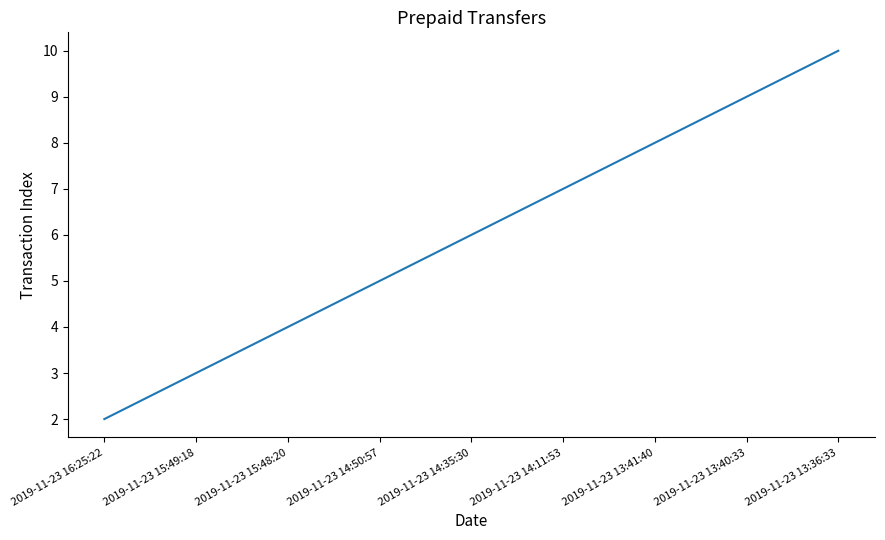

What is the average value?

6